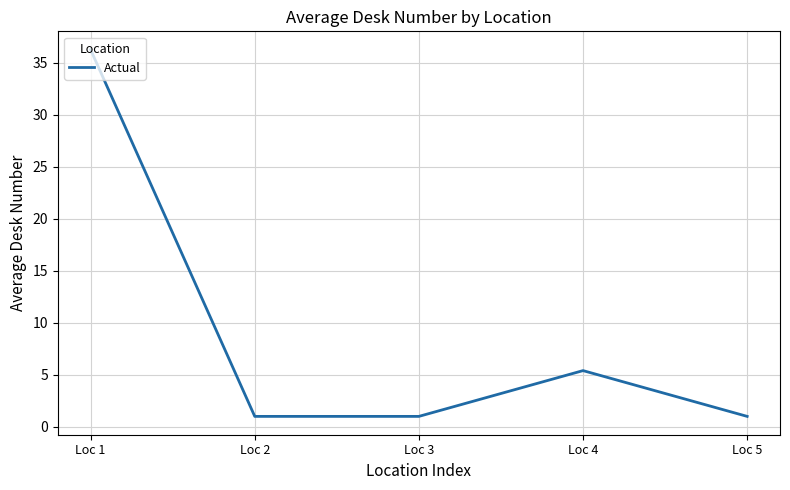

True or false: there are more than 0 points higher than both neighbors.

True